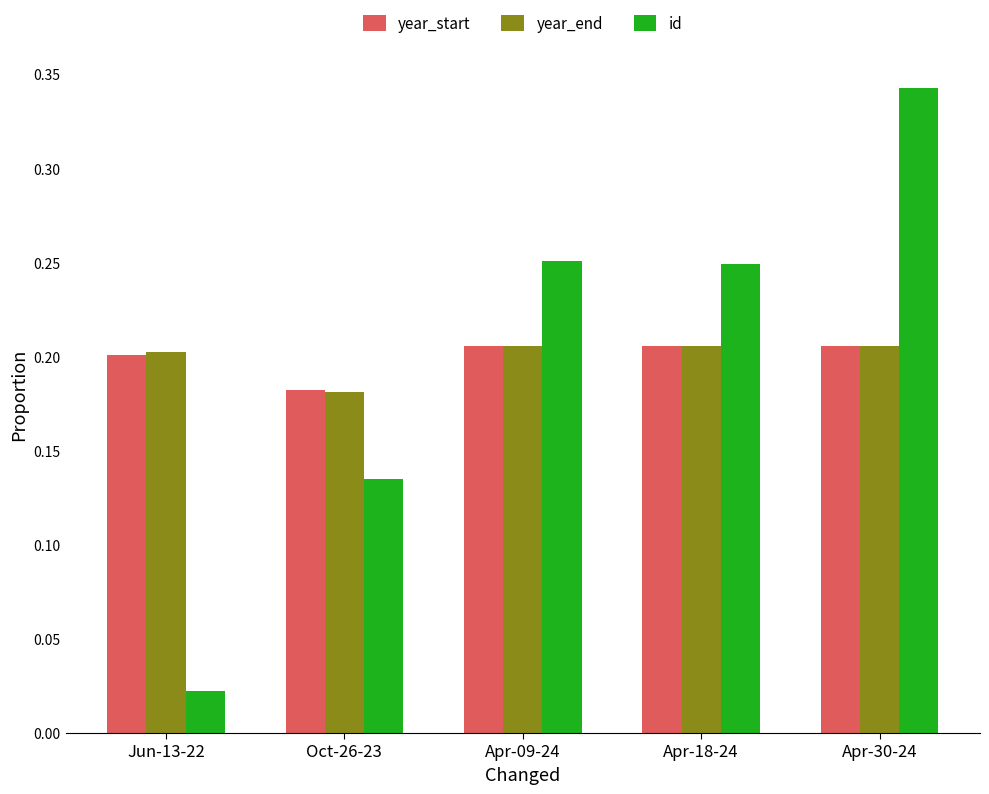

Between Jun-13-22 and Oct-26-23, which series saw the biggest shift?

id